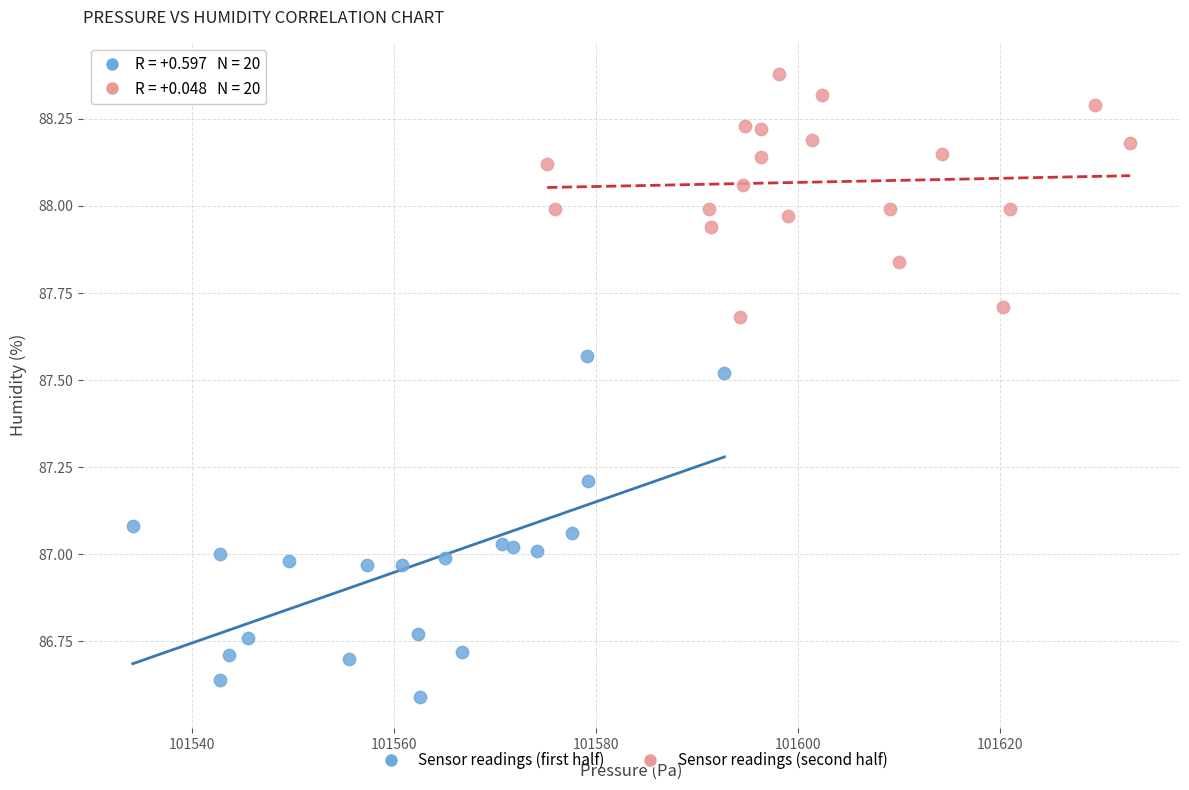

What are all the series names shown in the legend?

Sensor readings (first half), Sensor readings (second half)